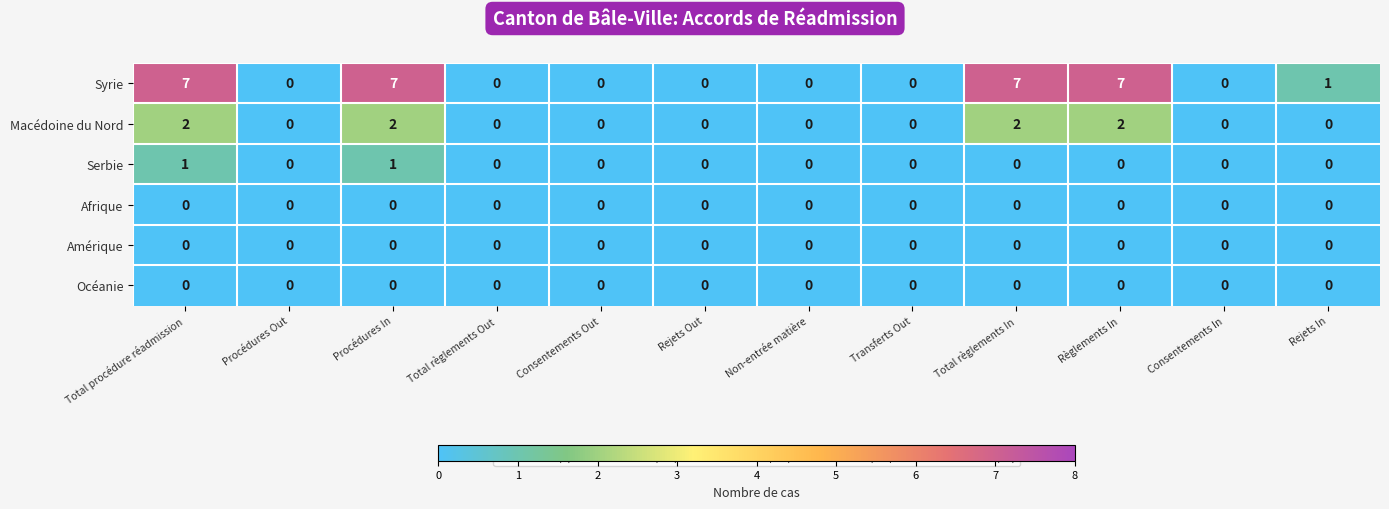

What is the difference between the highest and lowest values at Règlements In?

7